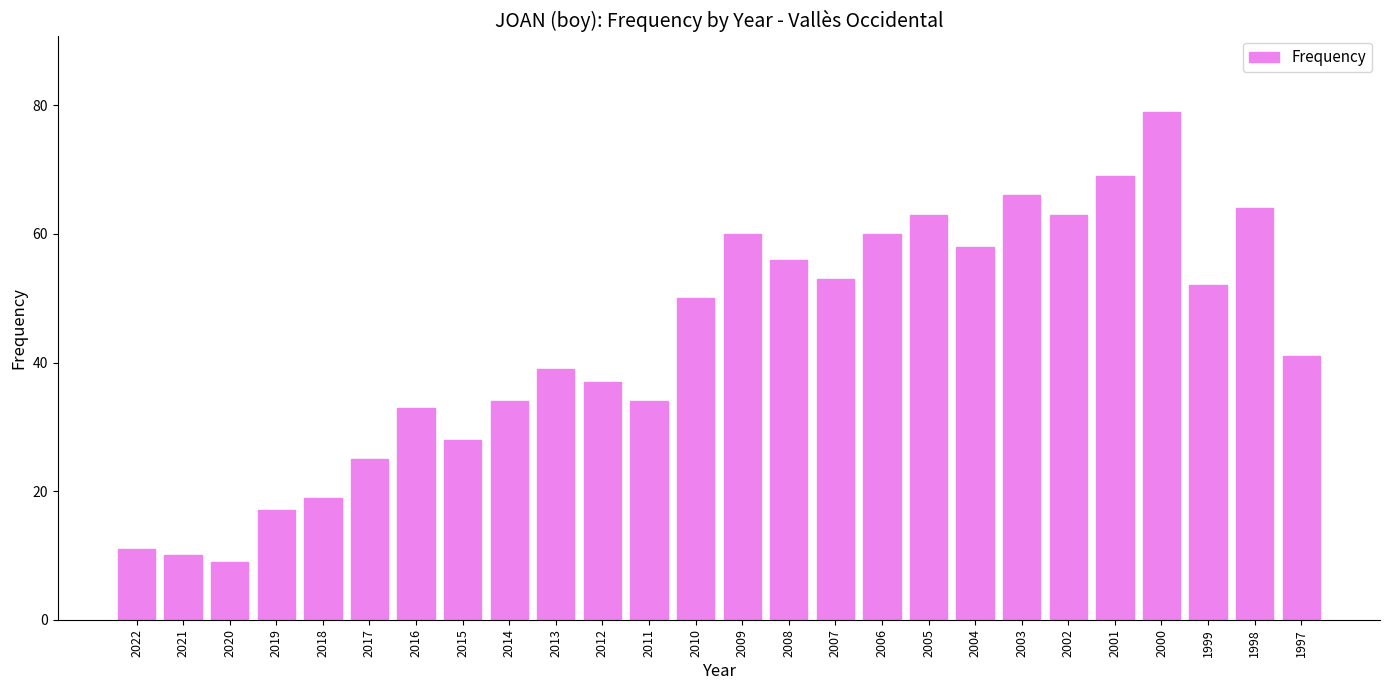

Between 2002 and 2000, which is larger?

2000